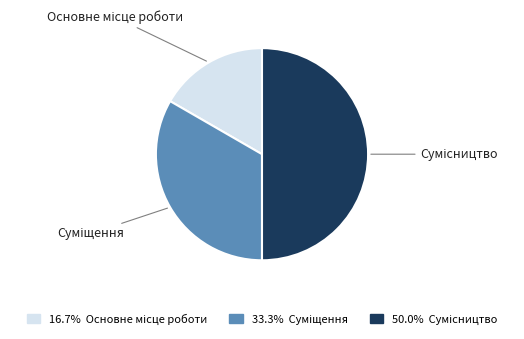

Does Основне місце роботи represent more than half of the total?

No